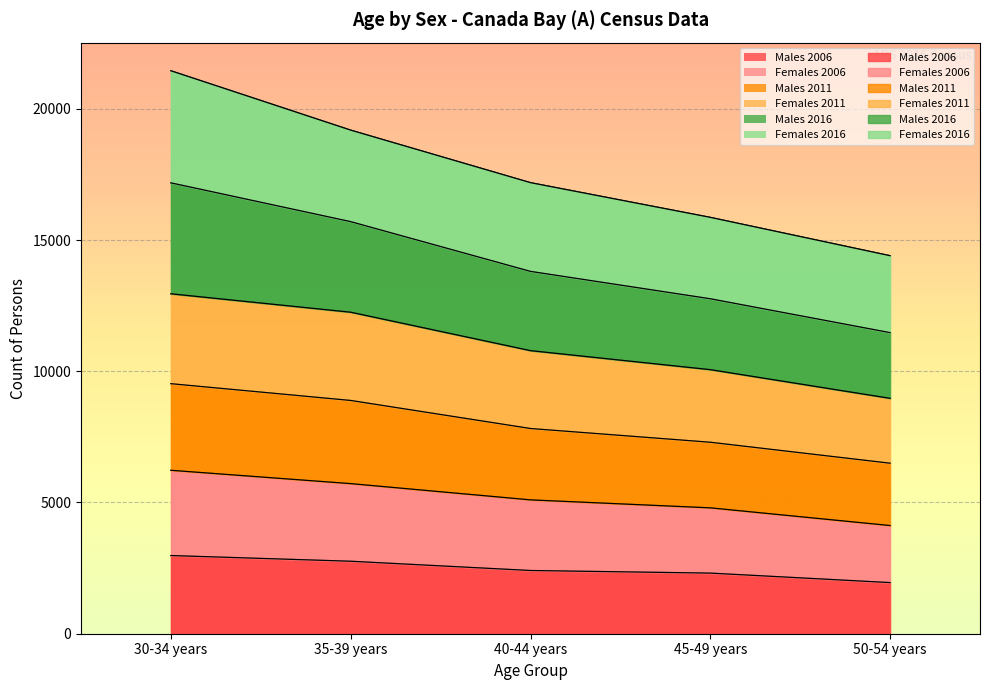

What is the sum of the Males 2011 values at 50-54 years and 45-49 years?

19031